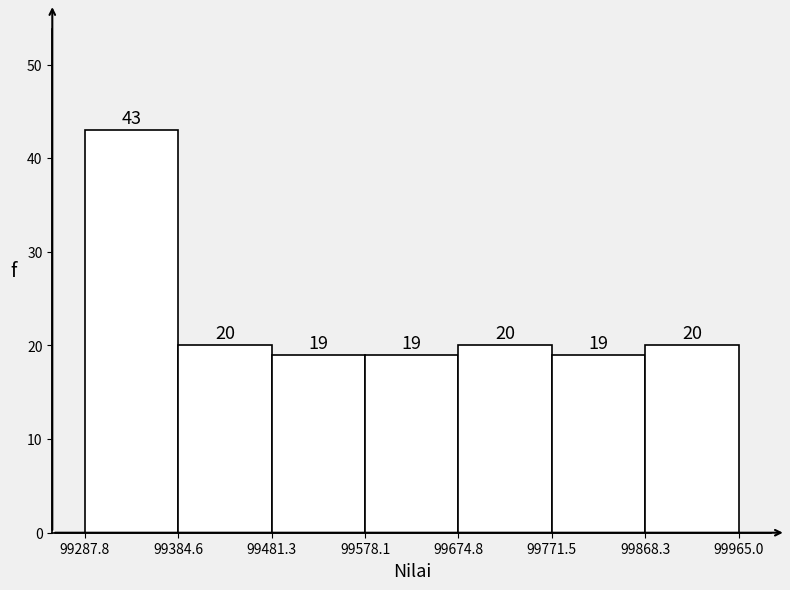

Reading left to right, list every bar in this chart as the range it spans on the x-axis followed by its height.

99287.8 to 99384.6: 43
99384.6 to 99481.3: 20
99481.3 to 99578.1: 19
99578.1 to 99674.8: 19
99674.8 to 99771.5: 20
99771.5 to 99868.3: 19
99868.3 to 99965.0: 20